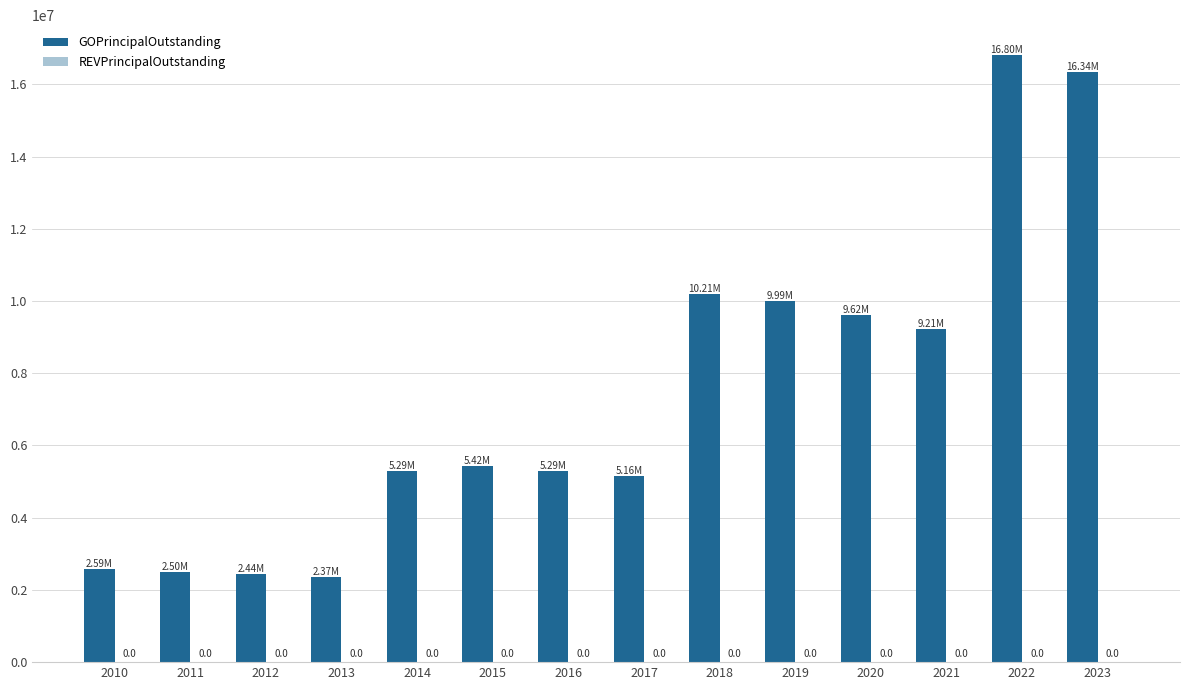

How many bars are there in total?

14